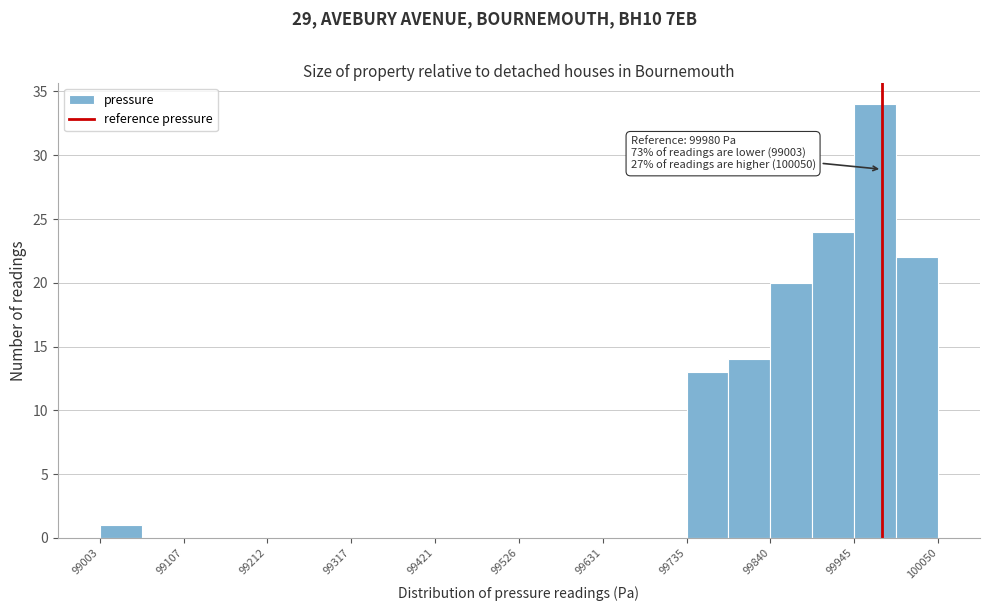

Read against the x-axis, roughly where is the centre of the tallest bar?

99980